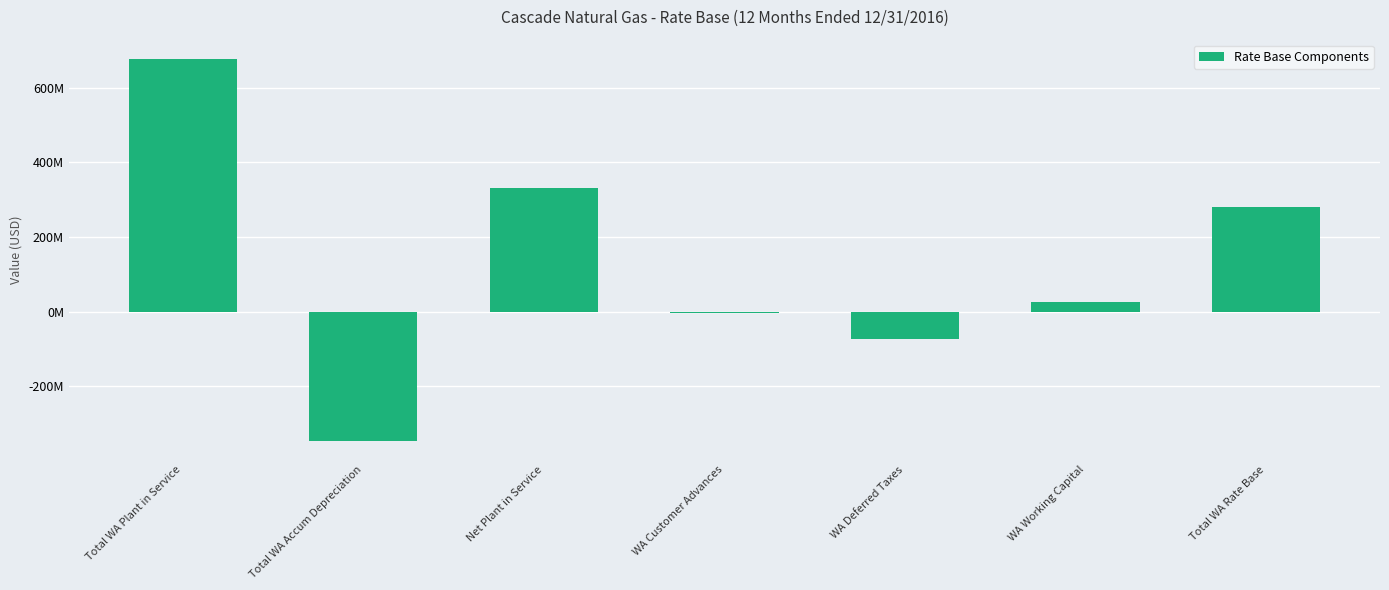

Reading left to right, extract all data points from this chart.

677314165.2	-345424354.8	331889810.4	-3771590.4	-73667038.1	25610869.6	280062051.4